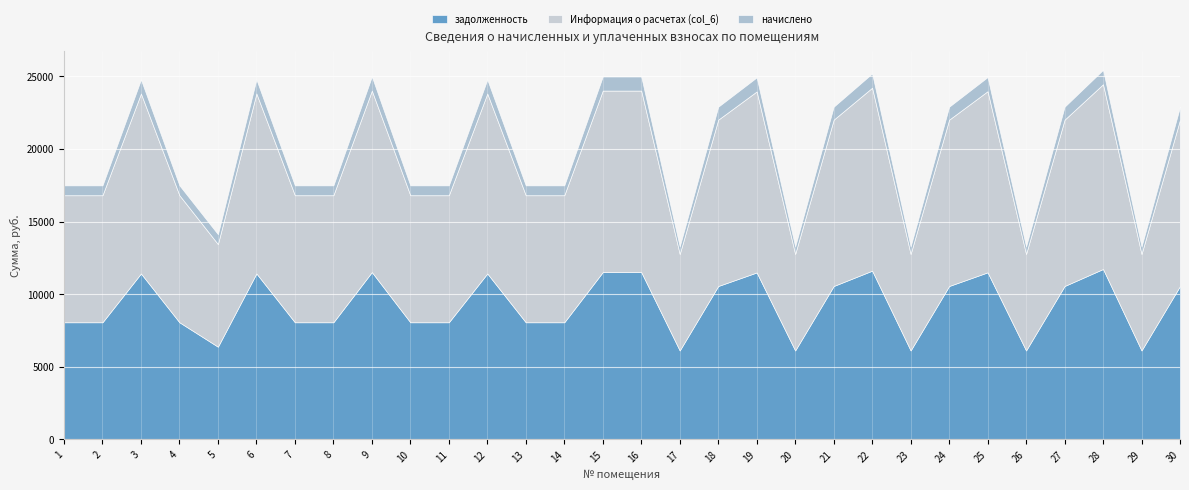

At which label does начислено first exceed 891?

3